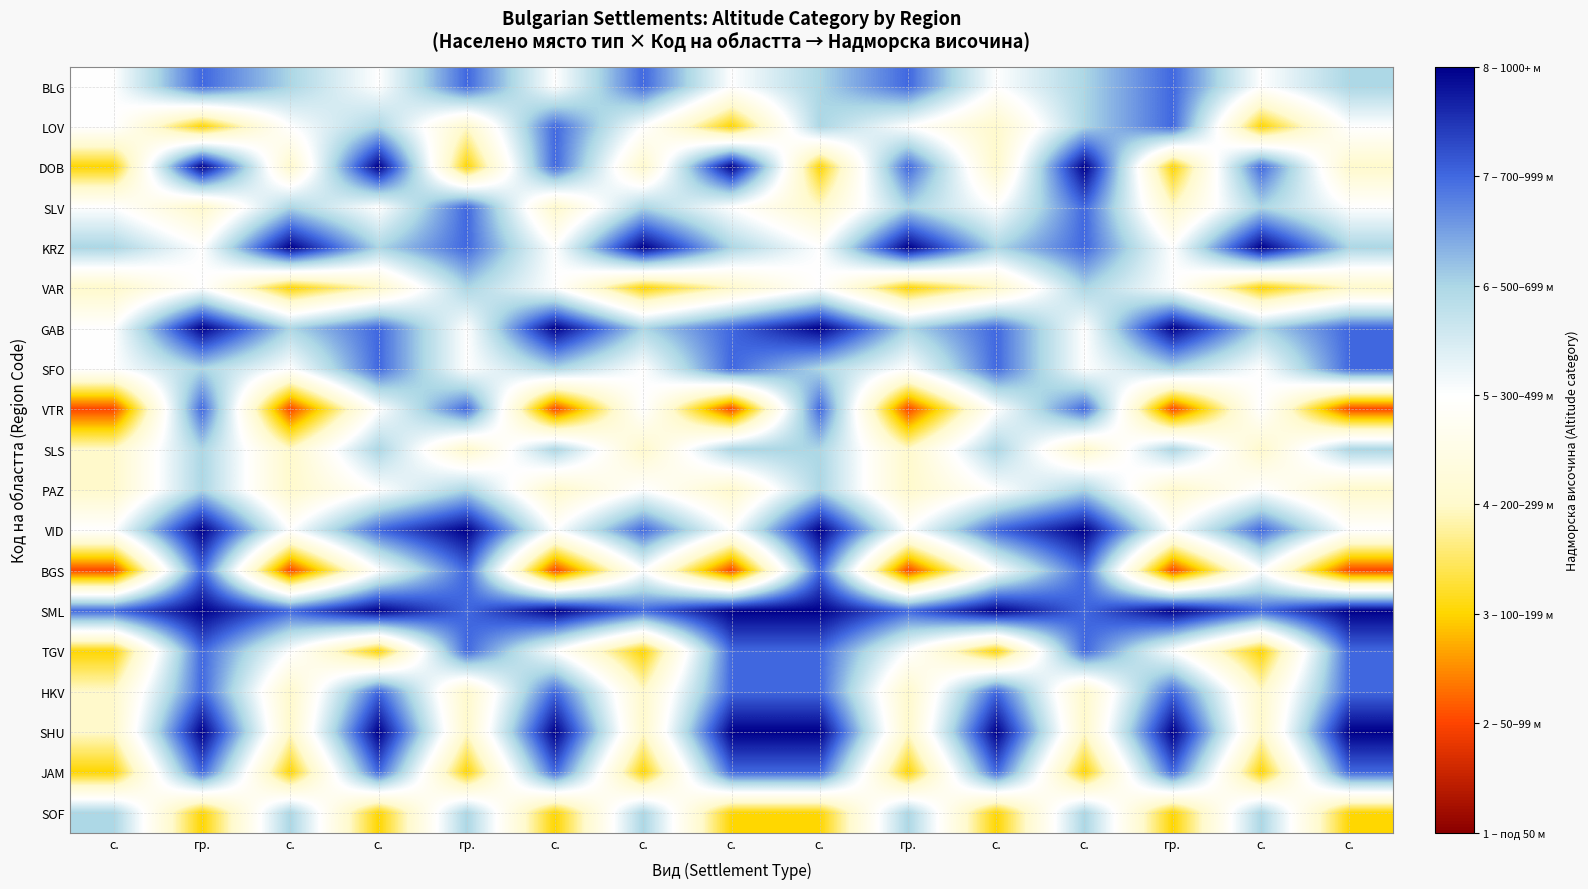

Reading left to right, transcribe all the data shown in this chart.

BLG: с.=5	гр.=7	с.=6	с.=5	гр.=7	с.=5	с.=7	с.=5	с.=6	гр.=7	с.=5	с.=6	гр.=7	с.=5	с.=6
LOV: с.=5	гр.=3	с.=5	с.=6	гр.=4	с.=7	с.=5	с.=3	с.=6	гр.=5	с.=4	с.=6	гр.=7	с.=3	с.=5
DOB: с.=3	гр.=8	с.=4	с.=8	гр.=3	с.=7	с.=4	с.=8	с.=3	гр.=7	с.=4	с.=8	гр.=3	с.=7	с.=4
SLV: с.=5	гр.=4	с.=6	с.=5	гр.=7	с.=4	с.=6	с.=5	с.=4	гр.=6	с.=5	с.=7	гр.=4	с.=6	с.=5
KRZ: с.=6	гр.=5	с.=8	с.=6	гр.=7	с.=5	с.=8	с.=6	с.=5	гр.=8	с.=6	с.=7	гр.=5	с.=8	с.=6
VAR: с.=4	гр.=5	с.=3	с.=4	гр.=6	с.=5	с.=3	с.=4	с.=5	гр.=3	с.=4	с.=6	гр.=5	с.=3	с.=4
GAB: с.=5	гр.=8	с.=6	с.=7	гр.=5	с.=8	с.=6	с.=7	с.=8	гр.=6	с.=7	с.=5	гр.=8	с.=6	с.=7
SFO: с.=5	гр.=6	с.=5	с.=7	гр.=5	с.=6	с.=5	с.=7	с.=6	гр.=5	с.=7	с.=5	гр.=6	с.=5	с.=7
VTR: с.=2	гр.=7	с.=2	с.=5	гр.=7	с.=2	с.=5	с.=2	с.=7	гр.=2	с.=5	с.=7	гр.=2	с.=5	с.=2
SLS: с.=4	гр.=6	с.=4	с.=6	гр.=4	с.=6	с.=4	с.=6	с.=6	гр.=4	с.=6	с.=4	гр.=6	с.=4	с.=6
PAZ: с.=4	гр.=6	с.=4	с.=5	гр.=6	с.=4	с.=5	с.=4	с.=6	гр.=4	с.=5	с.=6	гр.=4	с.=5	с.=4
VID: с.=5	гр.=8	с.=5	с.=7	гр.=8	с.=5	с.=7	с.=5	с.=8	гр.=5	с.=7	с.=8	гр.=5	с.=7	с.=5
BGS: с.=2	гр.=7	с.=2	с.=5	гр.=7	с.=2	с.=5	с.=2	с.=7	гр.=2	с.=5	с.=7	гр.=2	с.=5	с.=2
SML: с.=7	гр.=8	с.=7	с.=8	гр.=7	с.=8	с.=7	с.=8	с.=8	гр.=7	с.=8	с.=7	гр.=8	с.=7	с.=8
TGV: с.=3	гр.=7	с.=5	с.=3	гр.=7	с.=5	с.=3	с.=7	с.=7	гр.=5	с.=3	с.=7	гр.=5	с.=3	с.=7
HKV: с.=4	гр.=7	с.=4	с.=7	гр.=4	с.=7	с.=4	с.=7	с.=7	гр.=4	с.=7	с.=4	гр.=7	с.=4	с.=7
SHU: с.=4	гр.=8	с.=4	с.=8	гр.=4	с.=8	с.=4	с.=8	с.=8	гр.=4	с.=8	с.=4	гр.=8	с.=4	с.=8
JAM: с.=3	гр.=7	с.=3	с.=7	гр.=3	с.=7	с.=3	с.=7	с.=7	гр.=3	с.=7	с.=3	гр.=7	с.=3	с.=7
SOF: с.=6	гр.=3	с.=6	с.=3	гр.=6	с.=3	с.=6	с.=3	с.=3	гр.=6	с.=3	с.=6	гр.=3	с.=6	с.=3